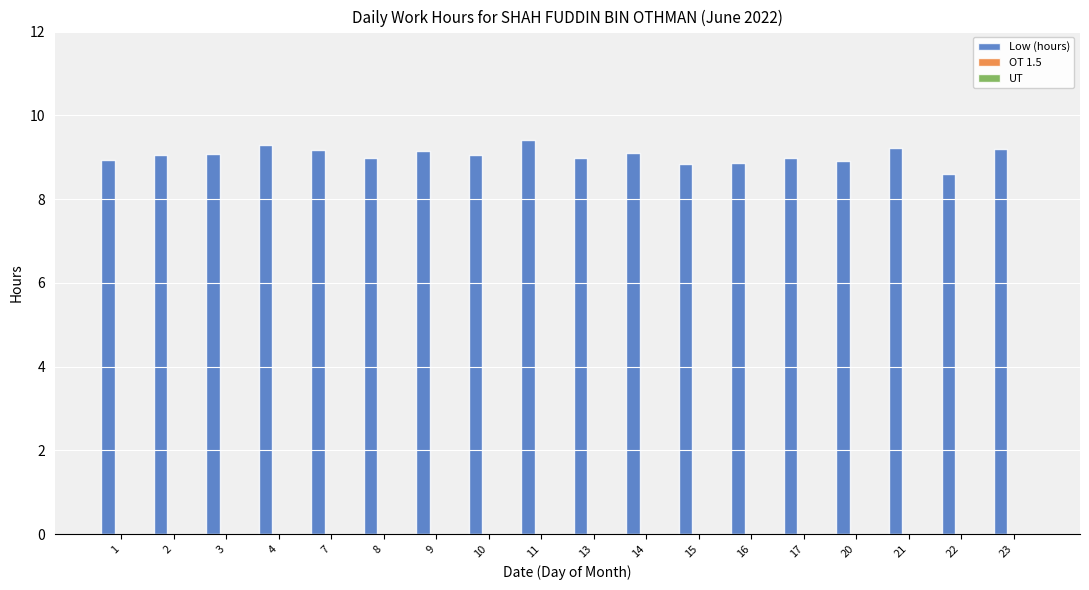

Approximately how many times larger is the value at 2 compared to 8?

1.0